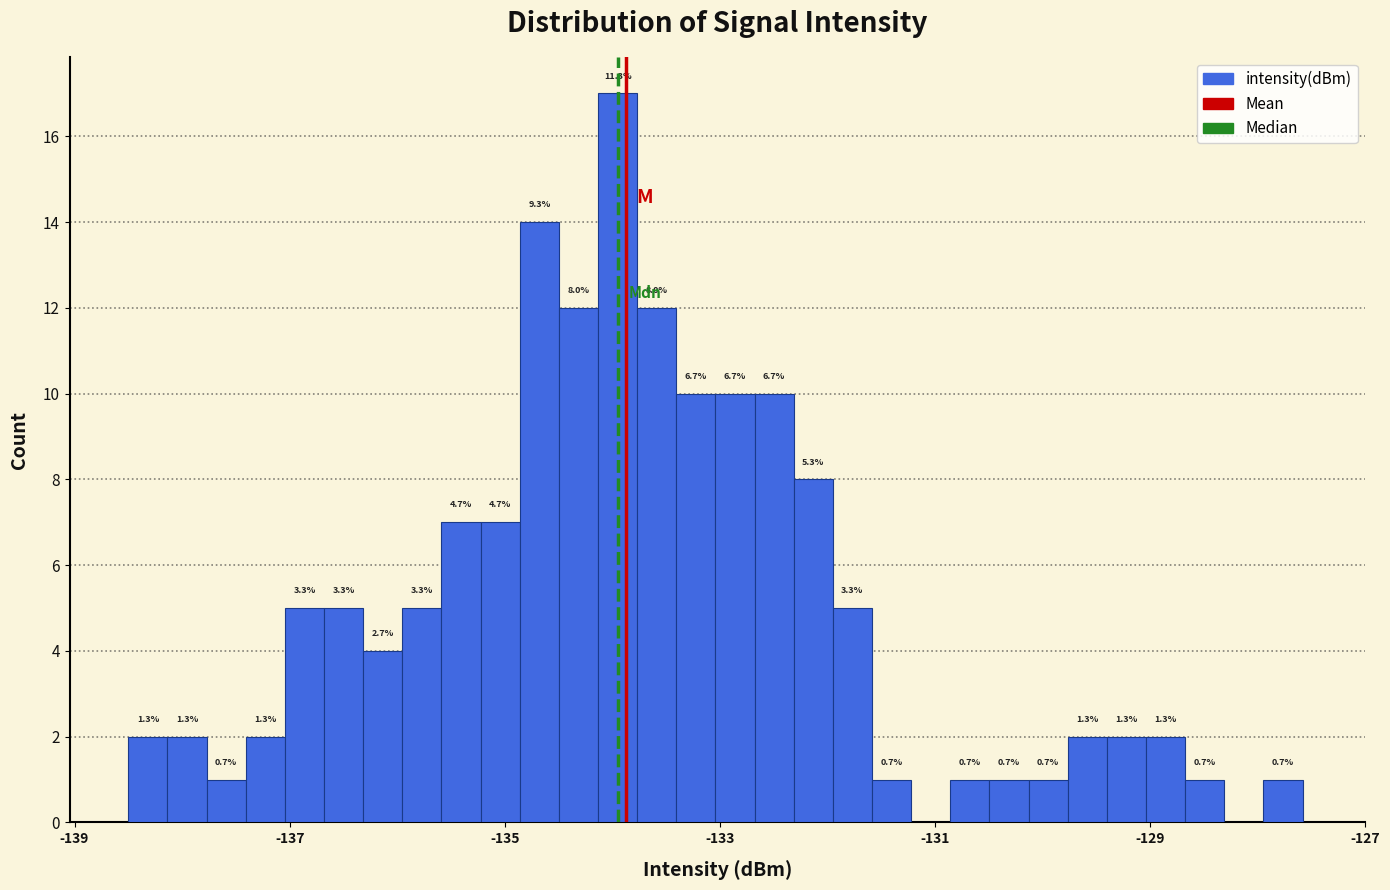

Read against the x-axis, roughly where is the centre of the tallest bar?

-134.0